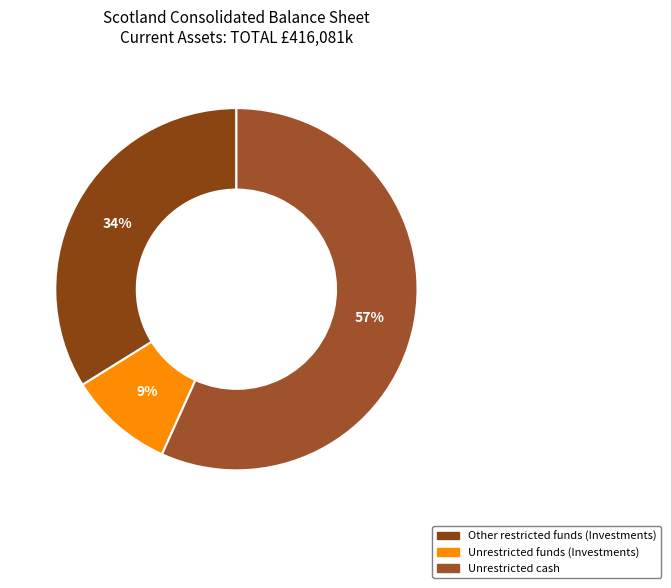

Which has a higher value, Unrestricted funds (Investments) or Other restricted funds (Investments)?

Other restricted funds (Investments)